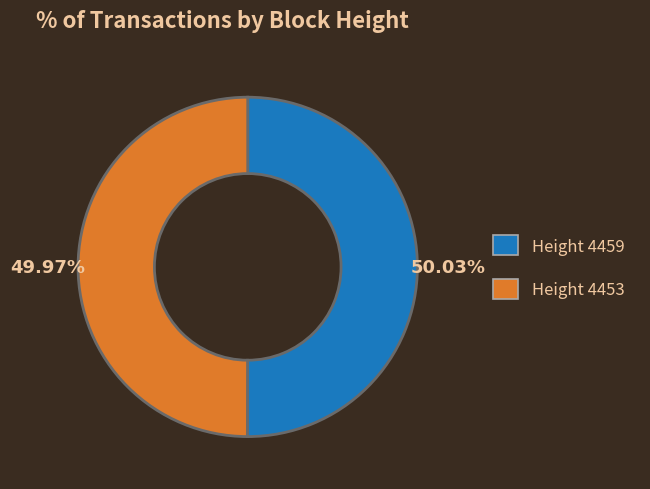

Approximately how many times larger is the value at Height 4453 compared to Height 4459?

1.0